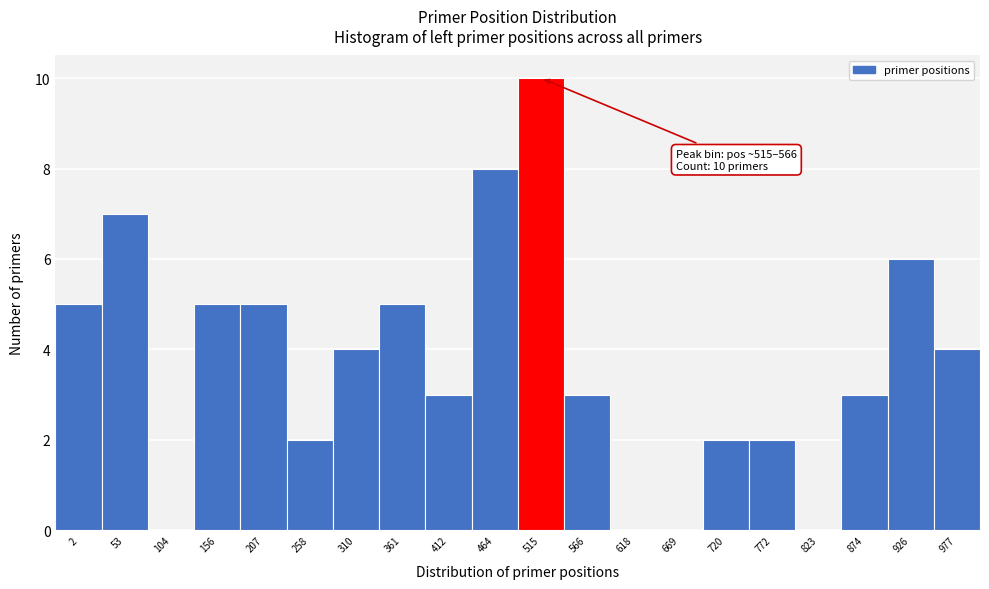

Reading left to right, transcribe all the data shown in this chart.

2=5	53=7	104=0	156=5	207=5	258=2	310=4	361=5	412=3	464=8	515=10	566=3	618=0	669=0	720=2	772=2	823=0	874=3	926=6	977=4